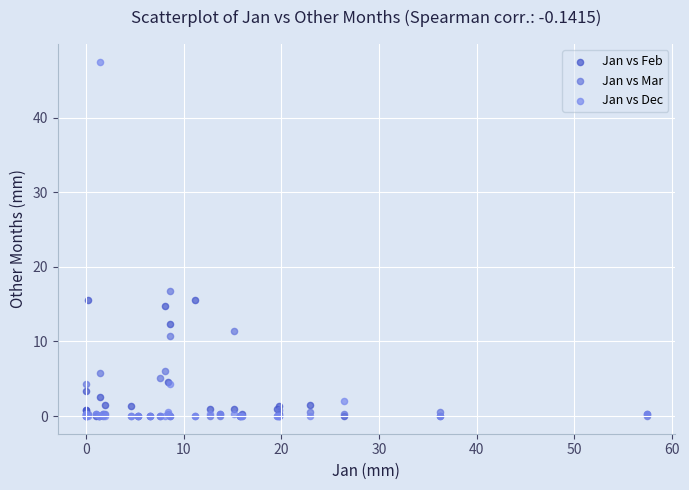

What are all the series names shown in the legend?

Jan vs Feb, Jan vs Mar, Jan vs Dec